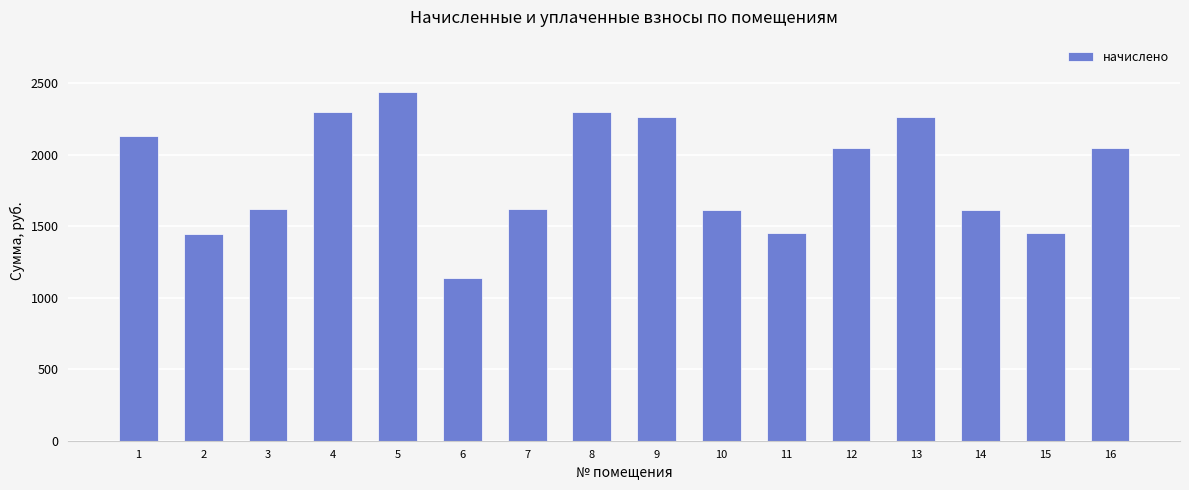

What is the maximum value shown in the chart?

2437.9